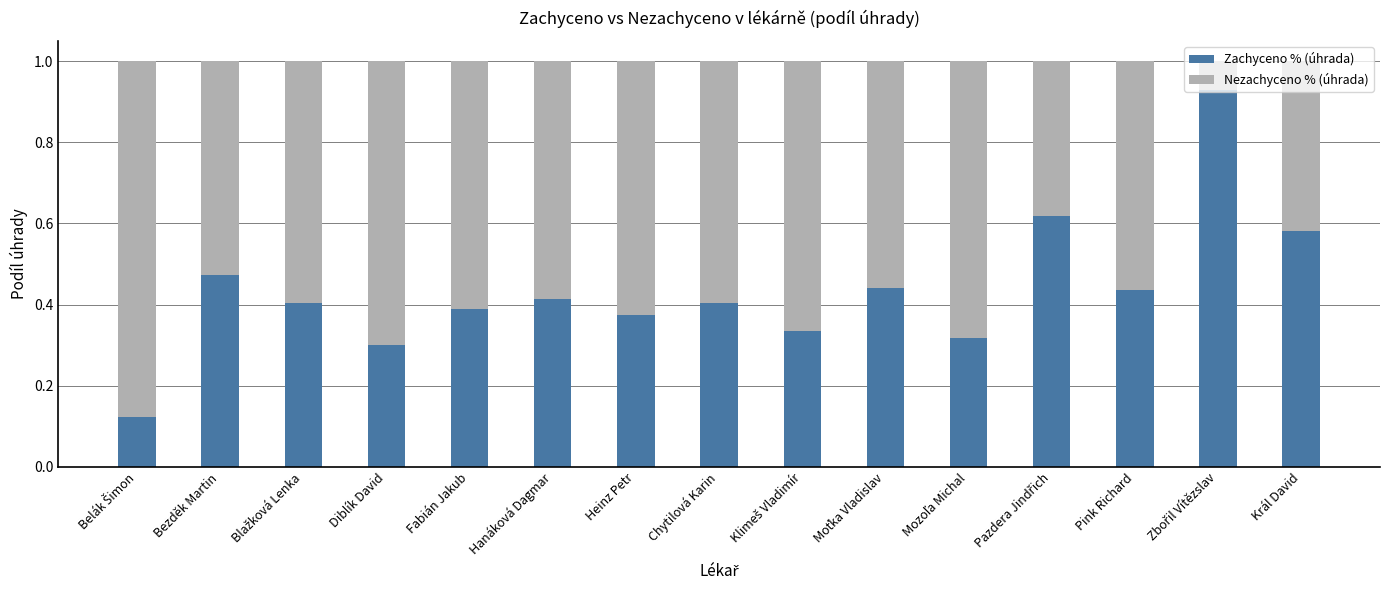

What is the difference between the maximum and minimum values in the Zachyceno % (úhrada) series?

0.8